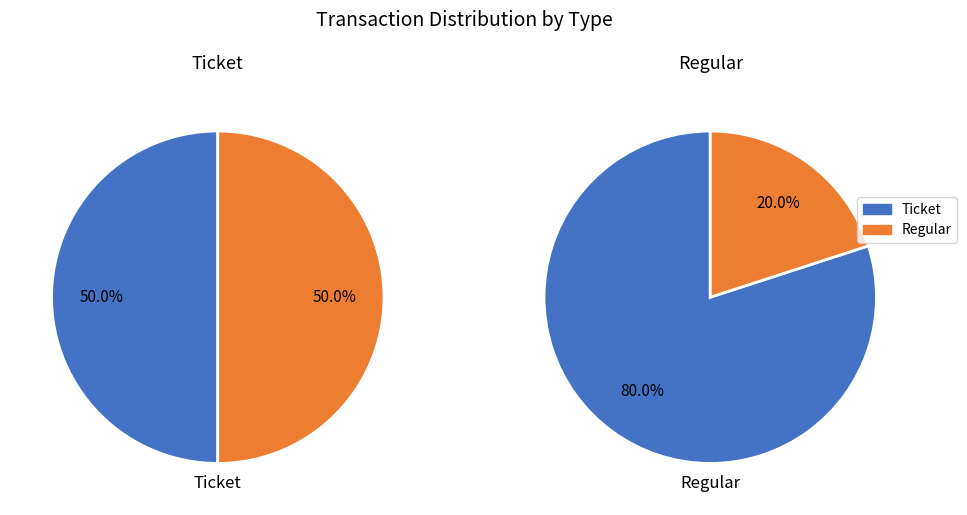

To the nearest percent, what is the average slice percentage?

50%